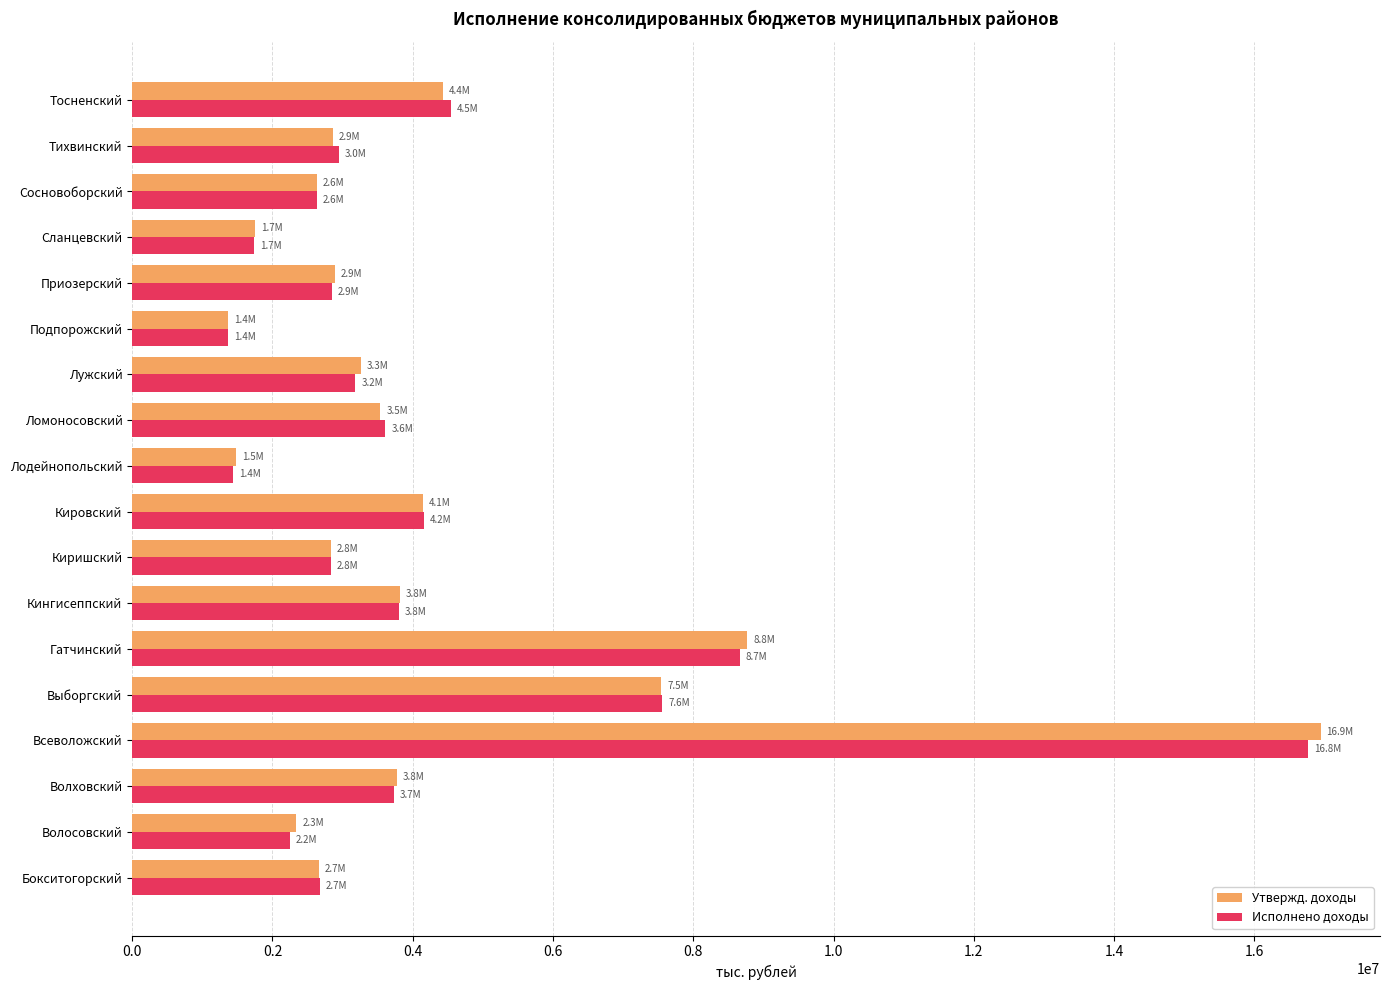

Rank the series by their maximum value, from highest to lowest.

Утвержд. доходы, Исполнено доходы